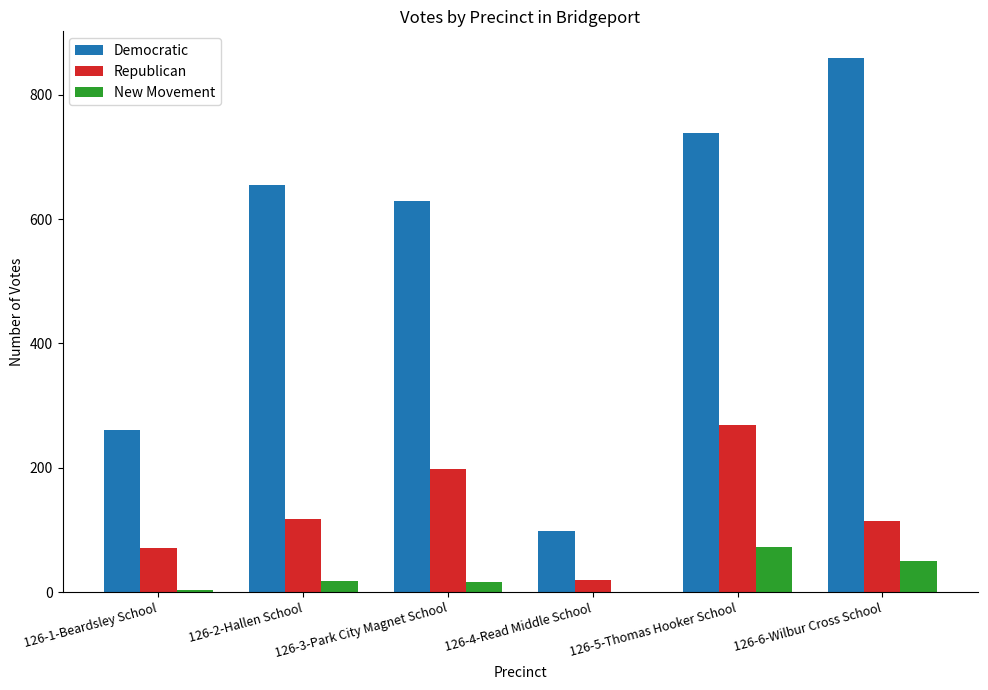

The value of New Movement at 126-3-Park City Magnet School is 17. True or false?

True